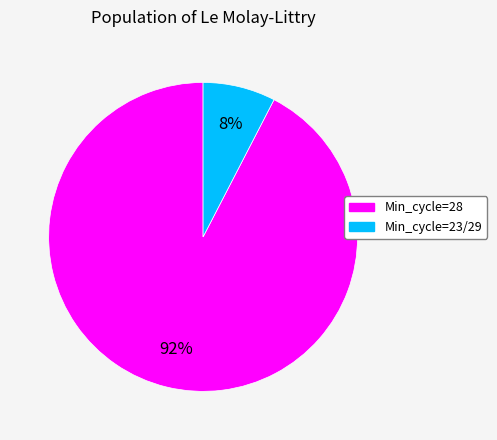

How many slices are in this pie chart?

2